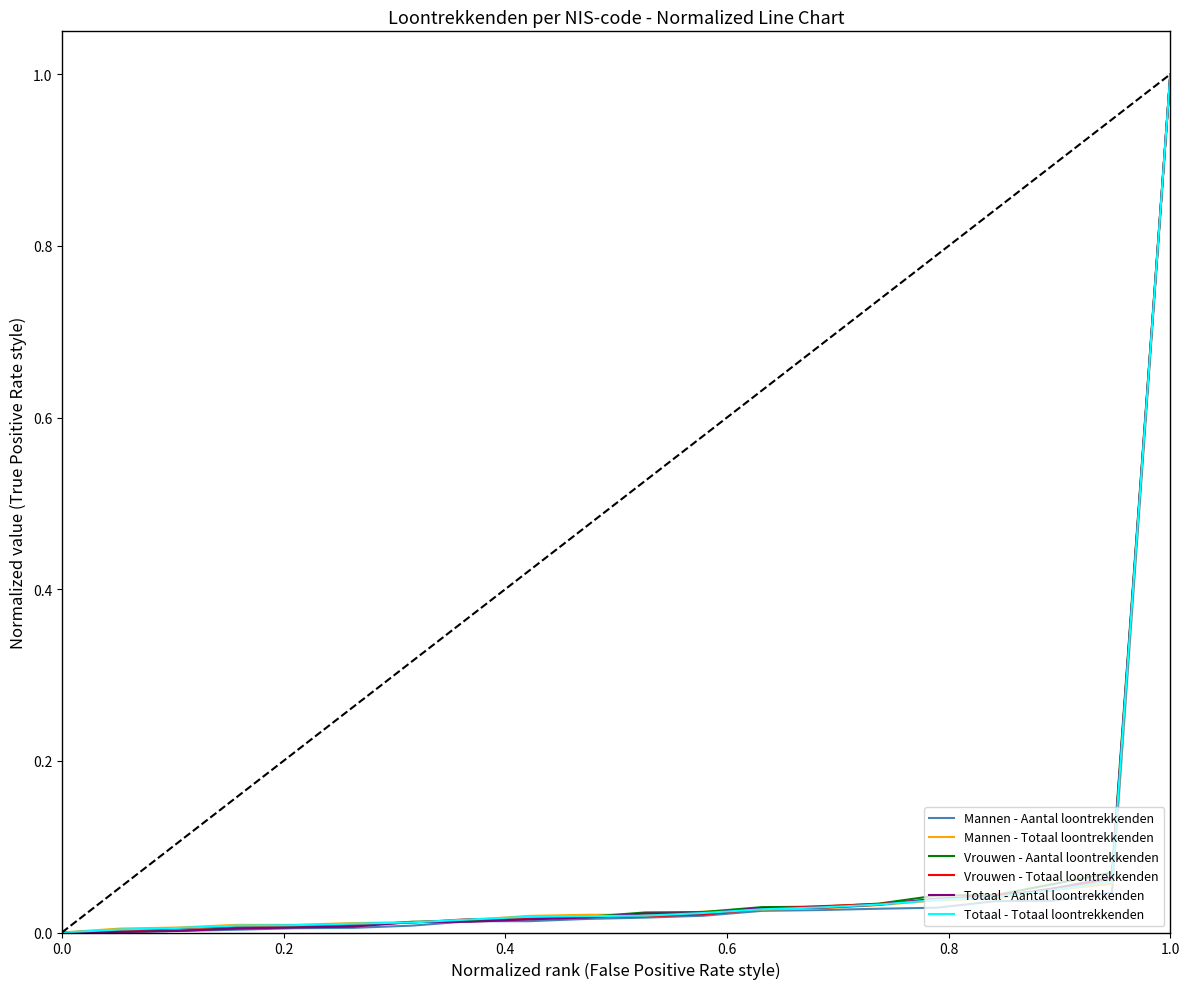

At how many categories does at least one series exceed 0?

19